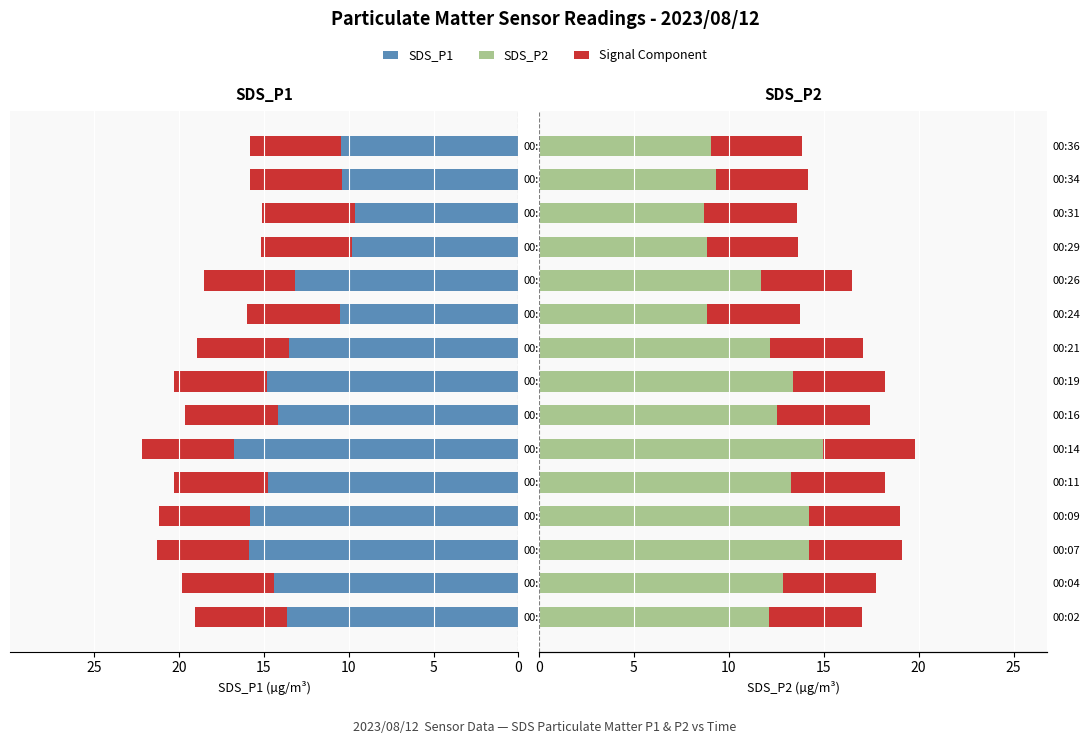

Reading left to right, list all the values displayed in this chart.

SDS_P1: 19.1	19.8	21.3	21.2	20.3	22.2	19.6	20.2	18.9	16.0	18.5	15.2	15.1	15.8	15.8
SDS_P2: 17.0	17.7	19.1	19.0	18.2	19.8	17.4	18.2	17.1	13.7	16.5	13.6	13.6	14.2	13.8